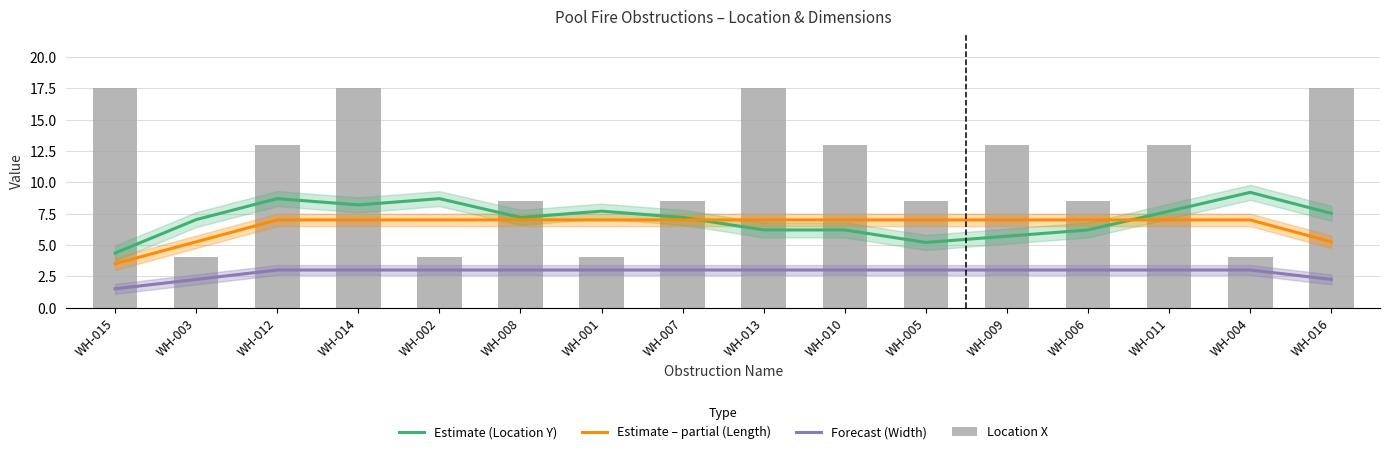

What are all the series names shown in the legend?

Estimate (Location Y), Estimate – partial (Length), Forecast (Width), Location X